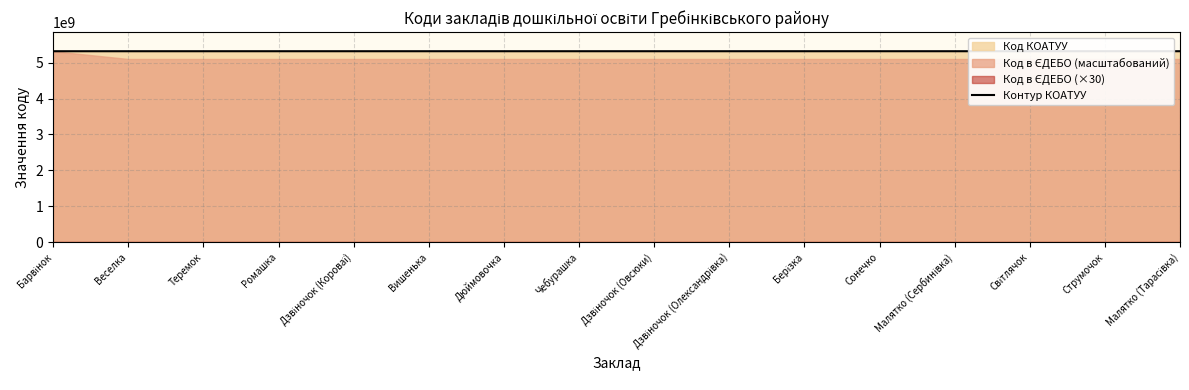

What is the ratio of the value at Світлячок to the value at Чебурашка?

1.0